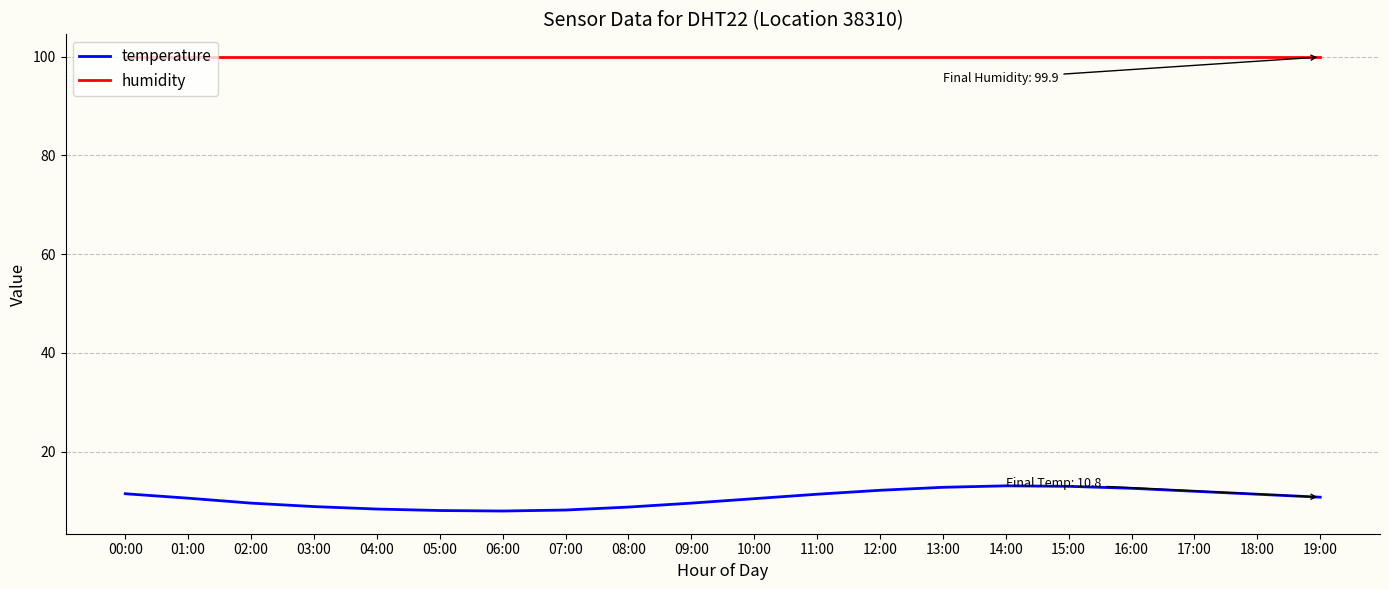

At how many categories does at least one series exceed 28?

20